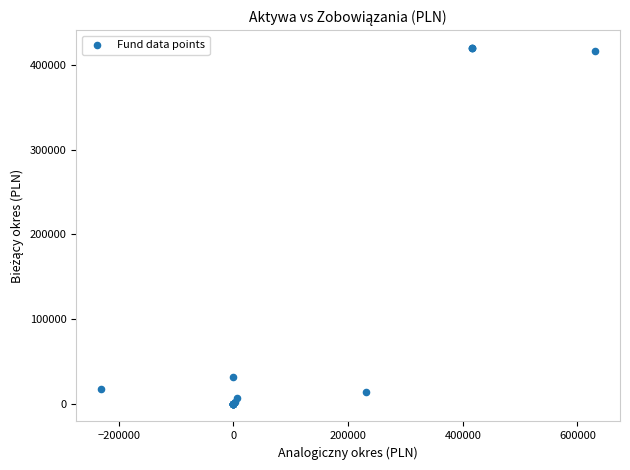

What Y value in the scatter plot is closest to 210121?

31132.0